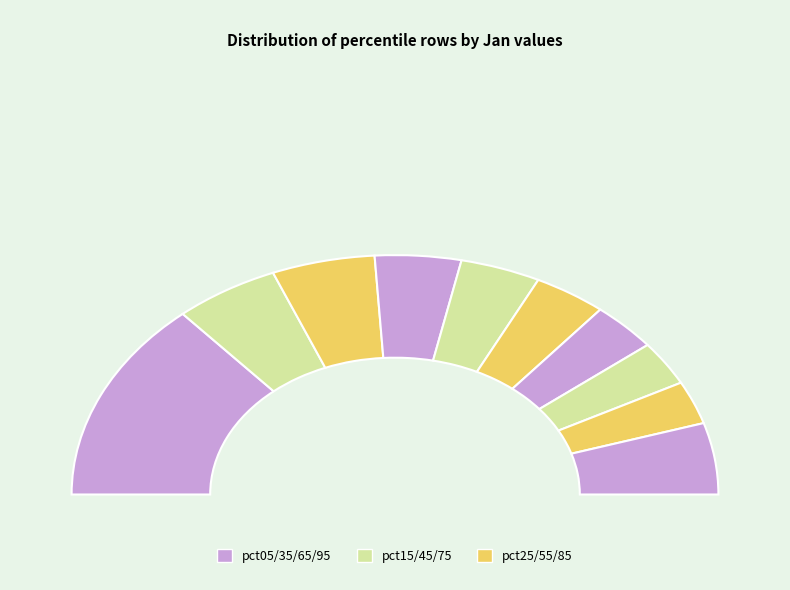

What is the ratio of the value at pct95 to the value at pct05?

0.4